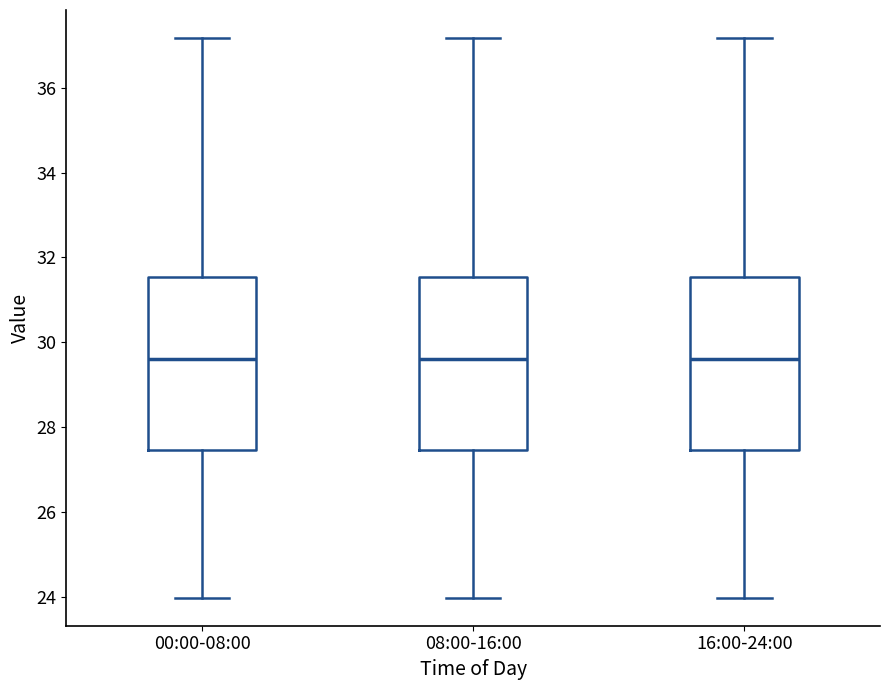

Reading left to right, transcribe this box plot: for each box, give where its median line is, the range the box spans, and where its two whiskers end, as read against the y-axis. The values are not printed on the chart, so give them approximately, as read against the axis.

00:00-08:00: median 29.6, box 27.4 to 31.6, whiskers 24.0 to 37.2
08:00-16:00: median 29.6, box 27.4 to 31.6, whiskers 24.0 to 37.2
16:00-24:00: median 29.6, box 27.4 to 31.6, whiskers 24.0 to 37.2